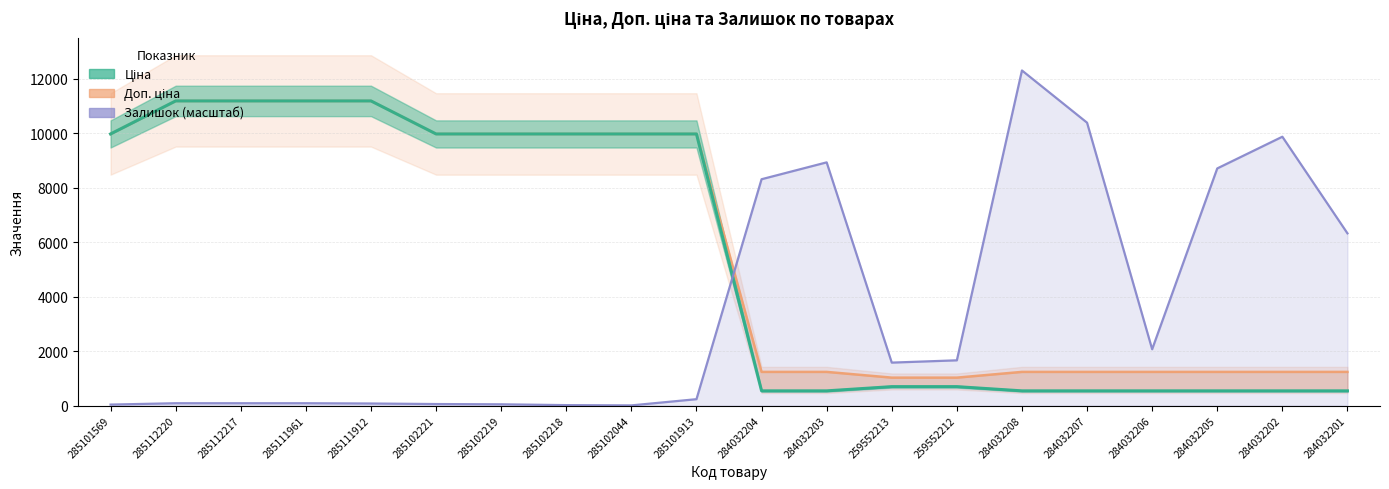

How many lines are shown in the chart?

3